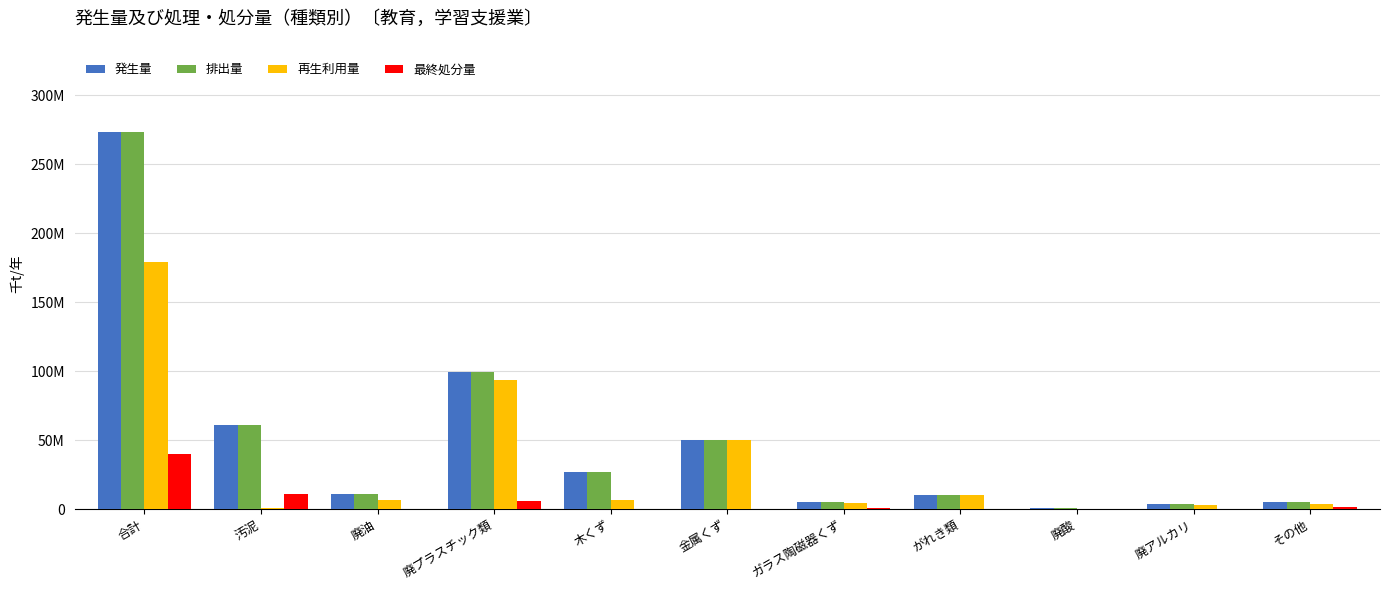

What is the label of the 6th bar from the left?

金属くず